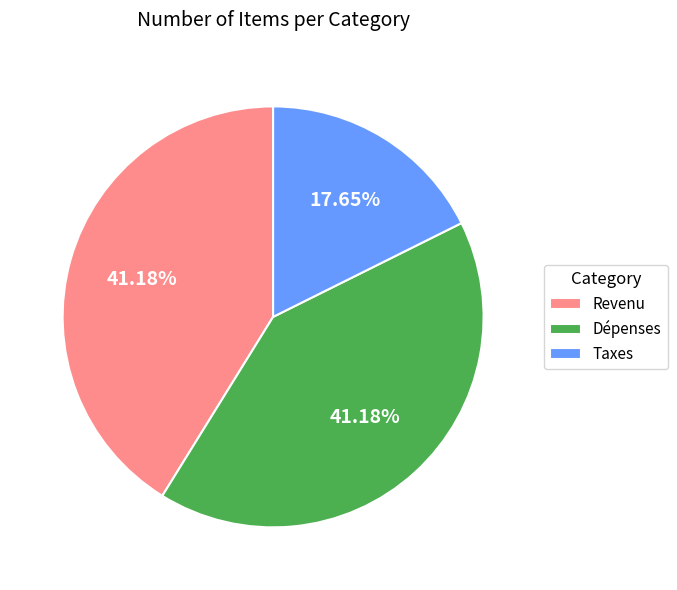

Is it true that Revenu is 41% of the pie?

True